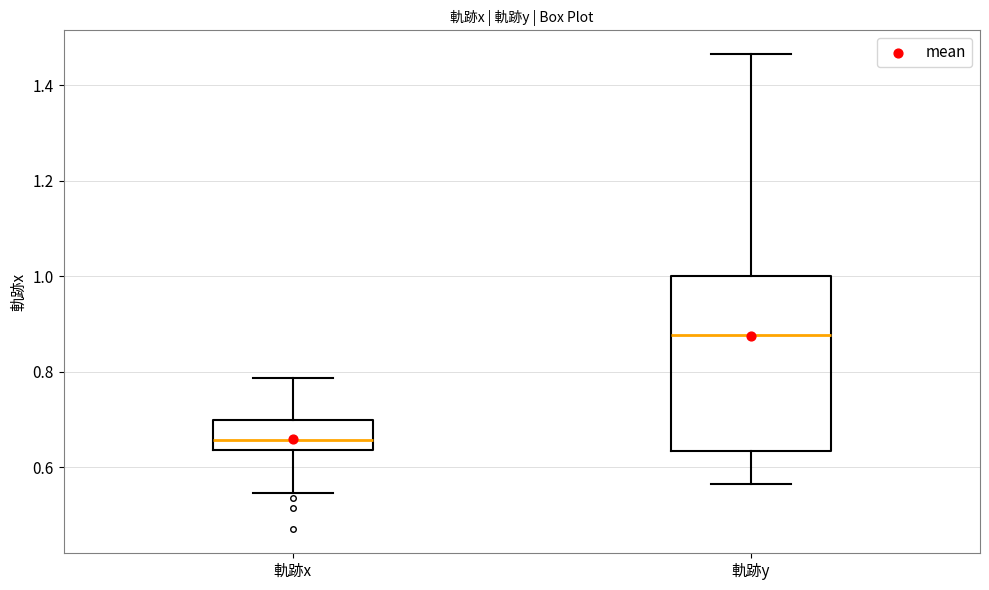

Reading left to right, transcribe this box plot: for each box, give where its median line is, the range the box spans, and where its two whiskers end, as read against the y-axis. The values are not printed on the chart, so give them approximately, as read against the axis.

軌跡x: median 0.66, box 0.64 to 0.70, whiskers 0.54 to 0.78
軌跡y: median 0.88, box 0.64 to 1.00, whiskers 0.56 to 1.46